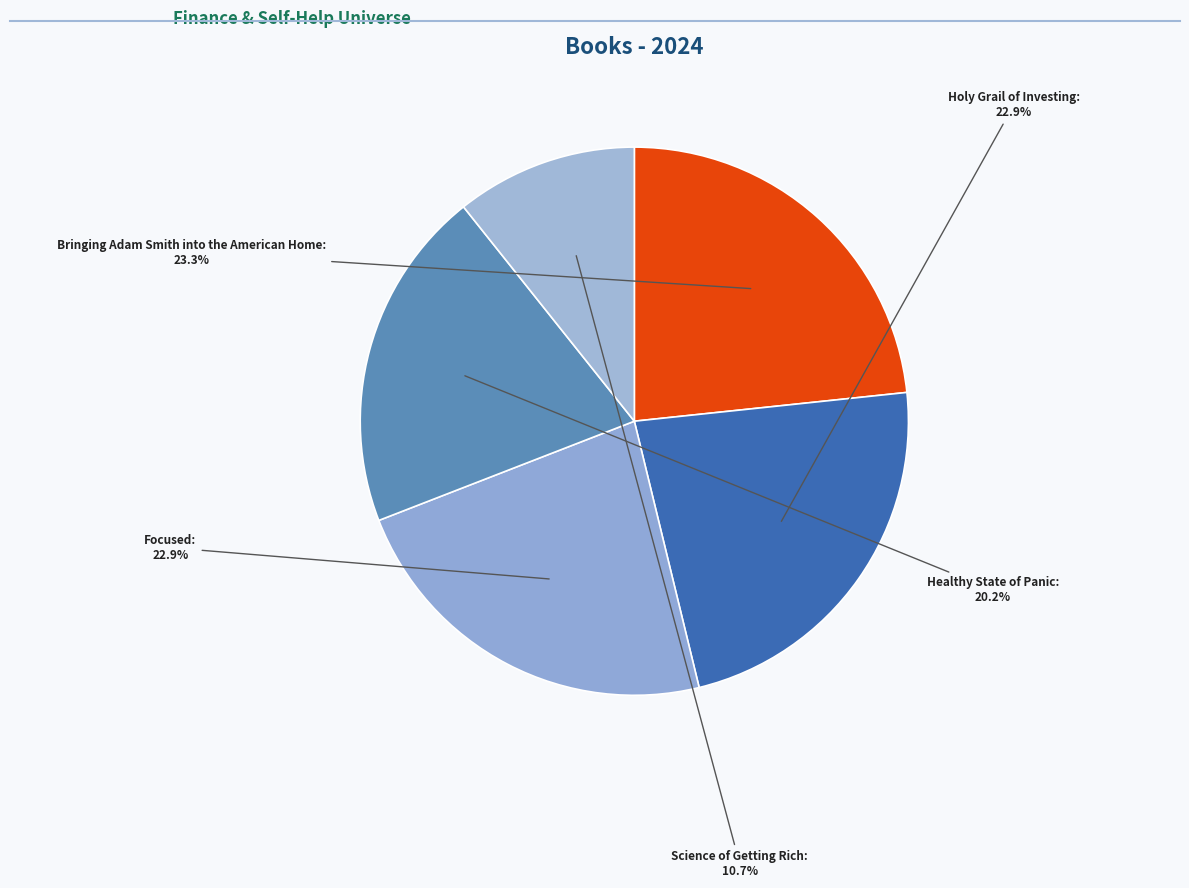

The Focused slice represents 17% of the pie. True or false?

False